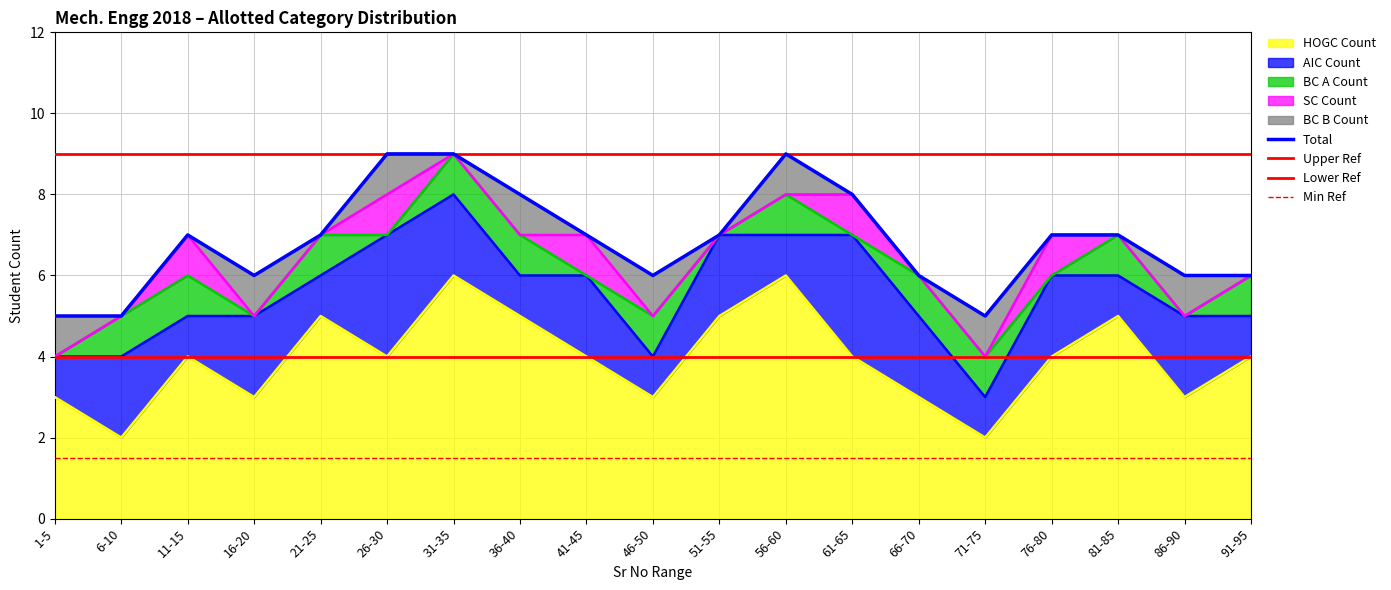

True or false: BC B Count has more than 2 interior local peaks.

True